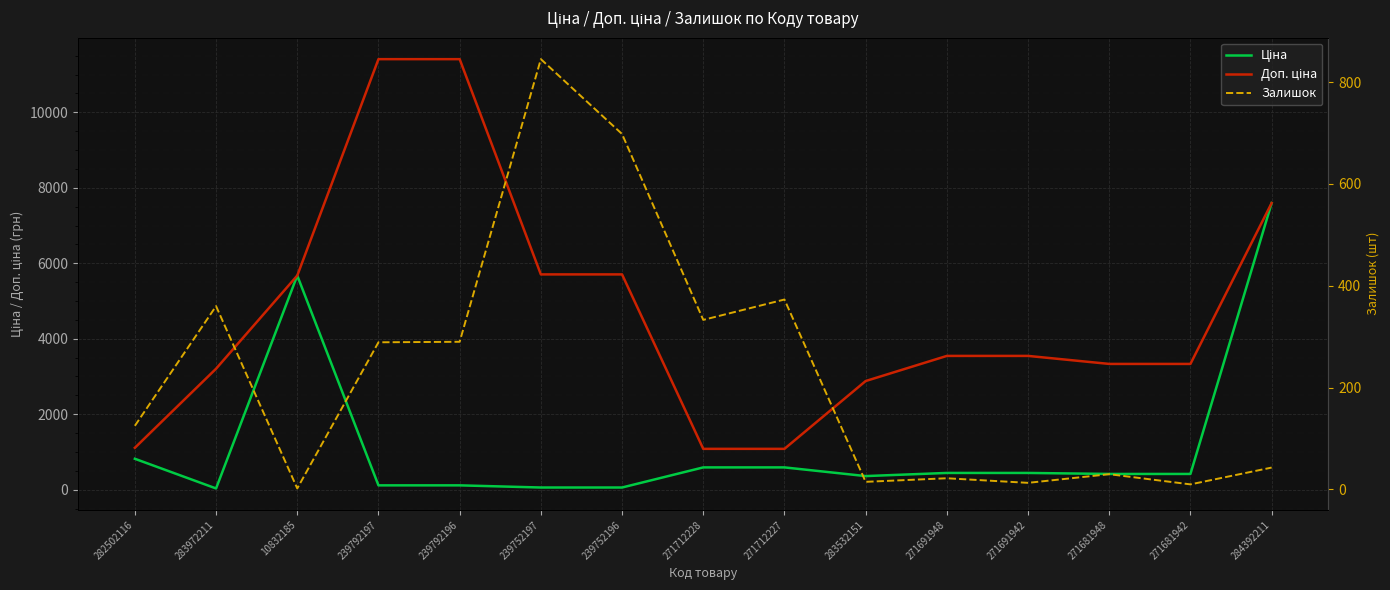

The Залишок series shows 196.1 at 239752197. True or false?

False